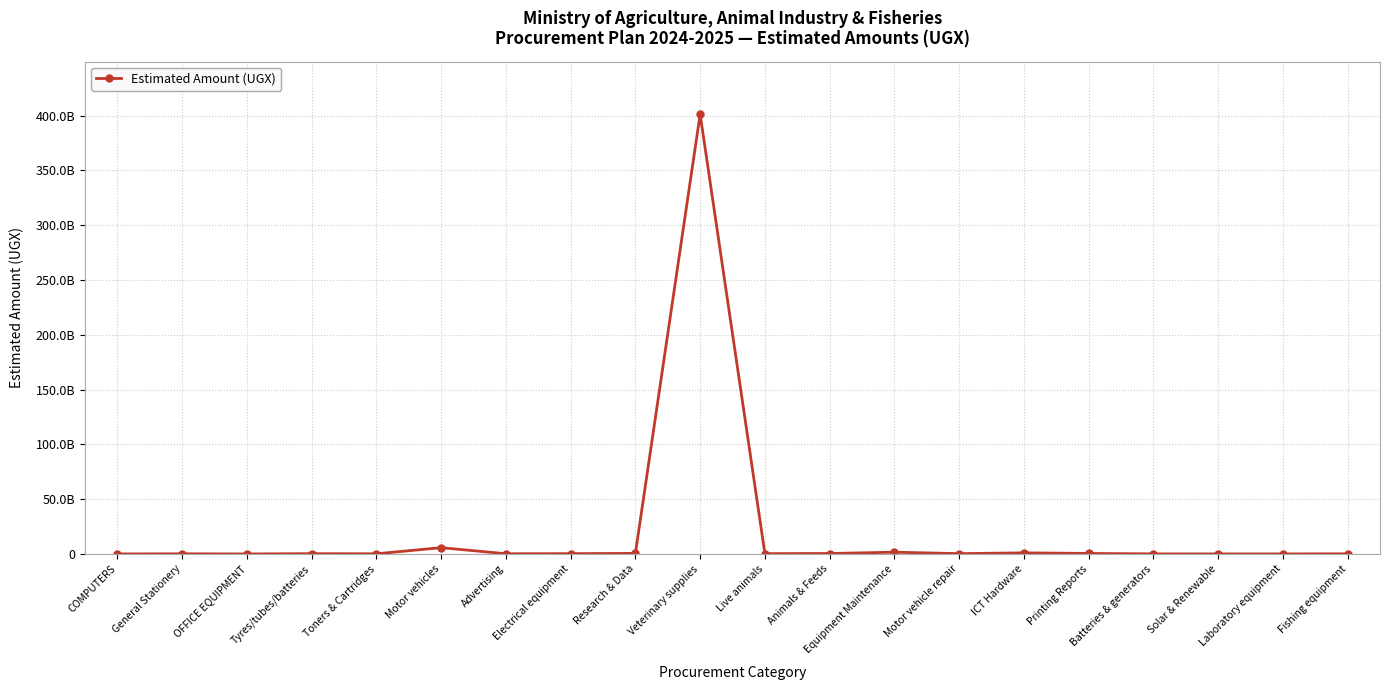

Is this an area chart (filled region under the line)?

No